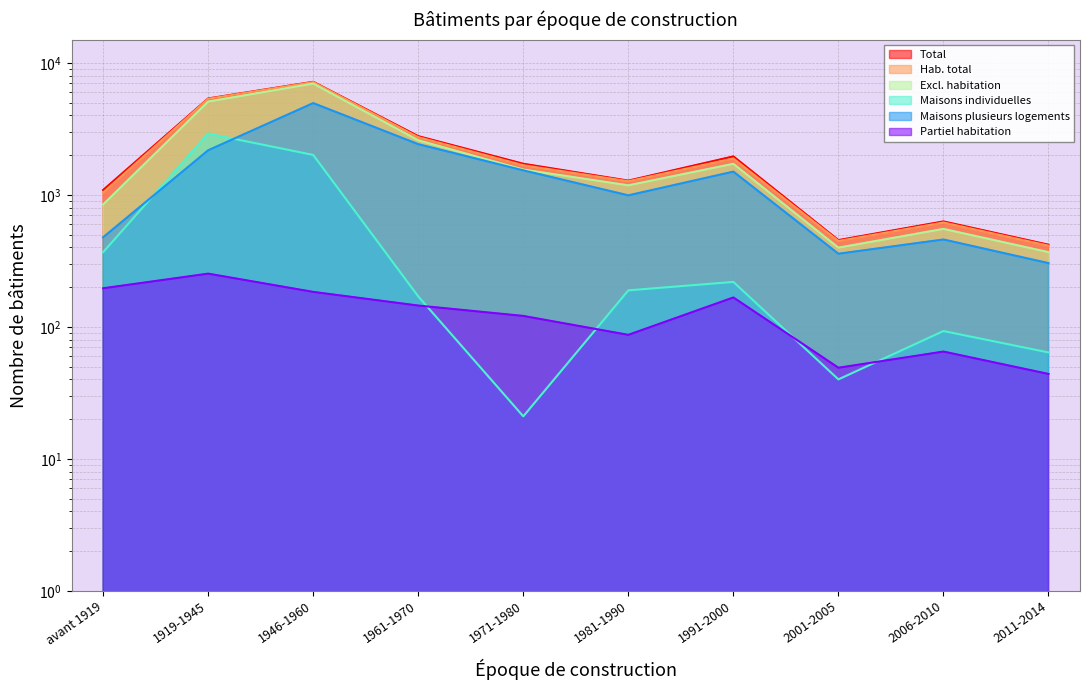

What is the value of the Excl. habitation point at the 7th from the left?

1718